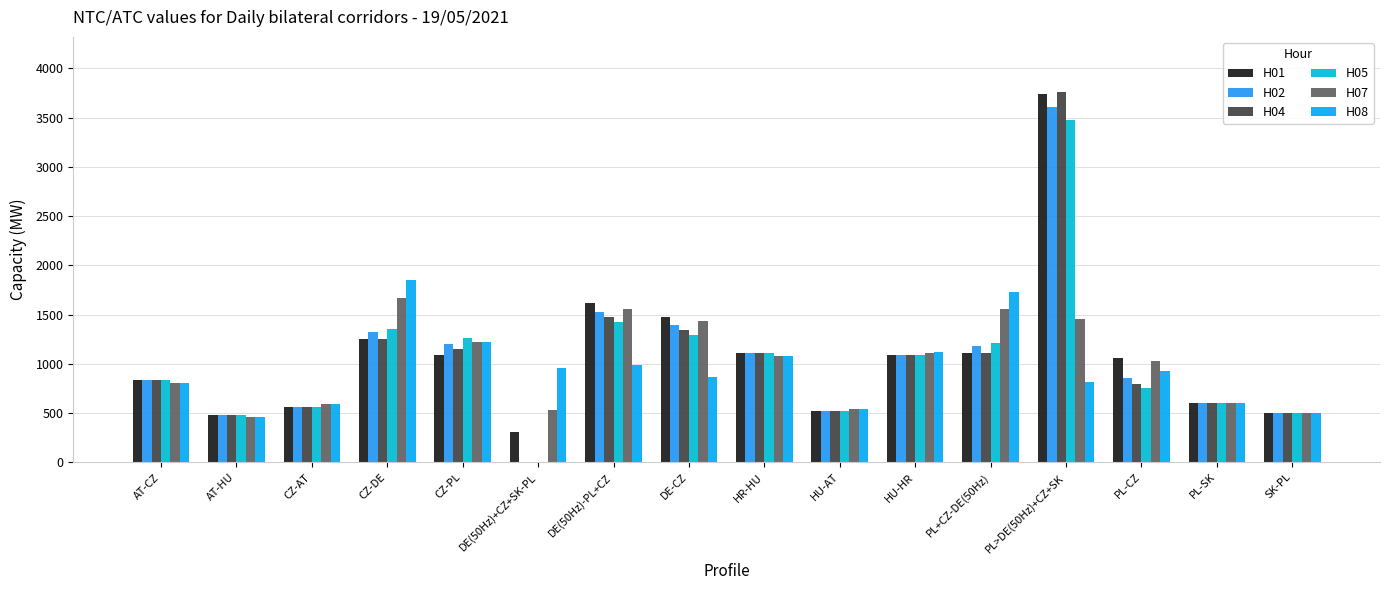

Count the number of data series in this chart.

6